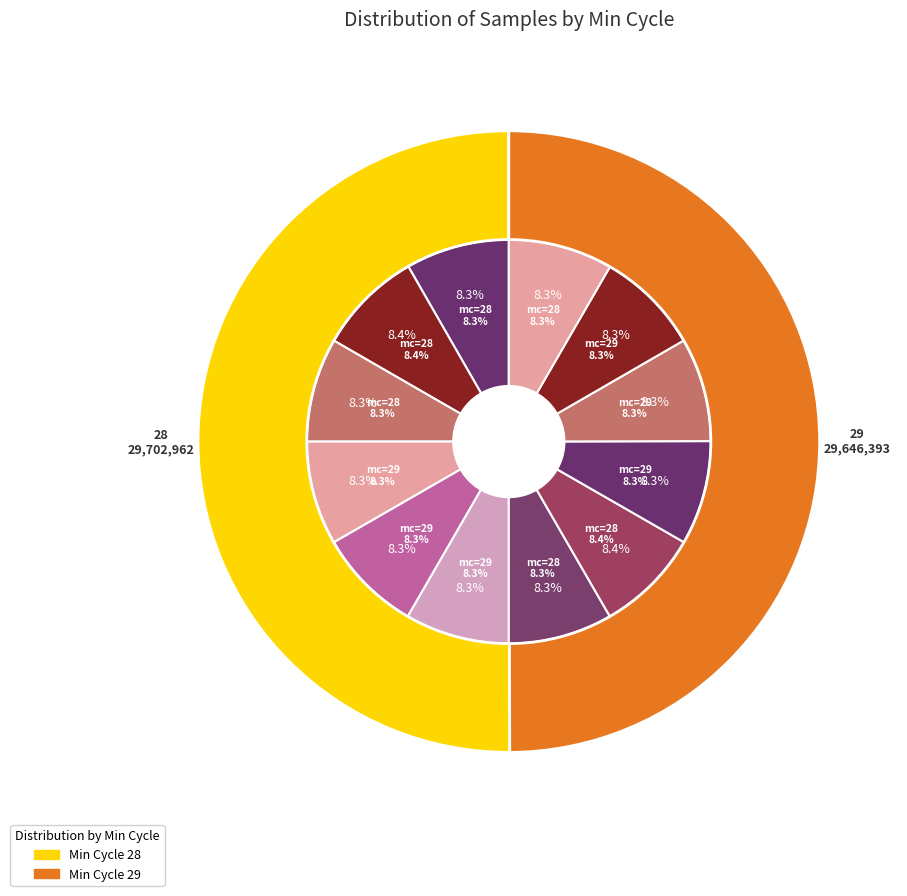

Count the number of slices in the pie.

12